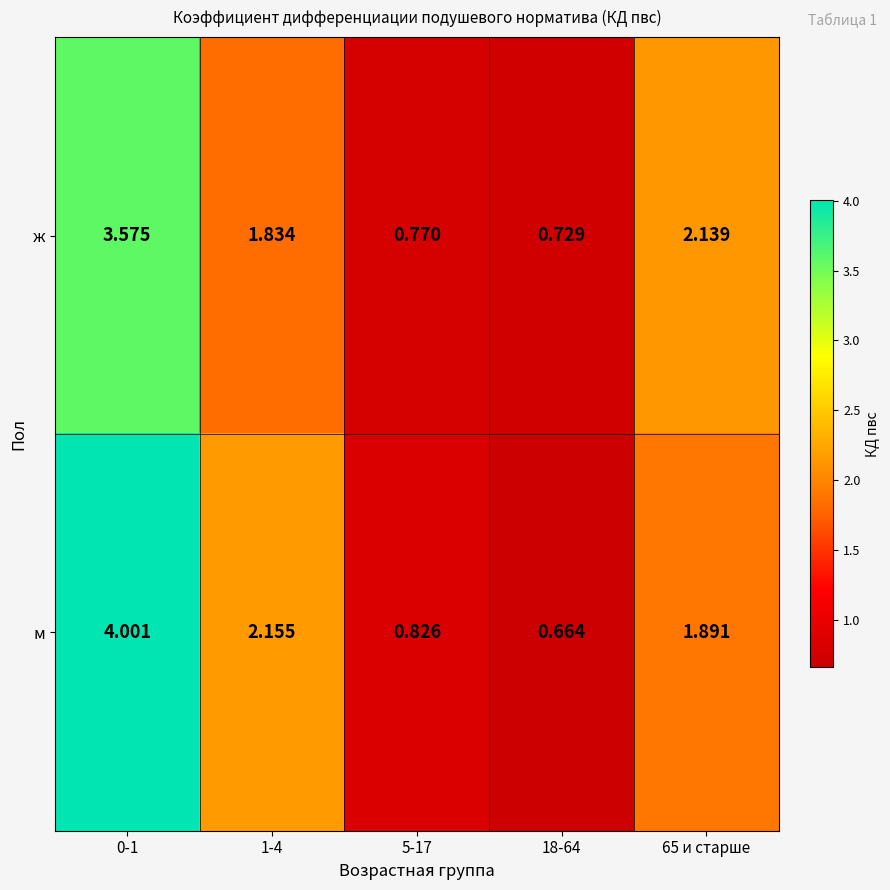

Which series has the largest total across all categories?

м